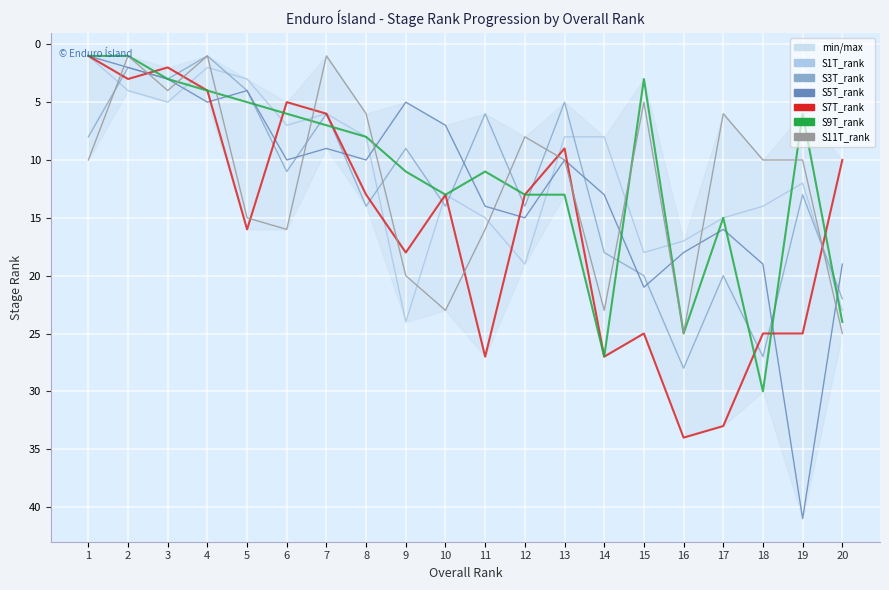

How many values in the S7T_rank series exceed 13?

9